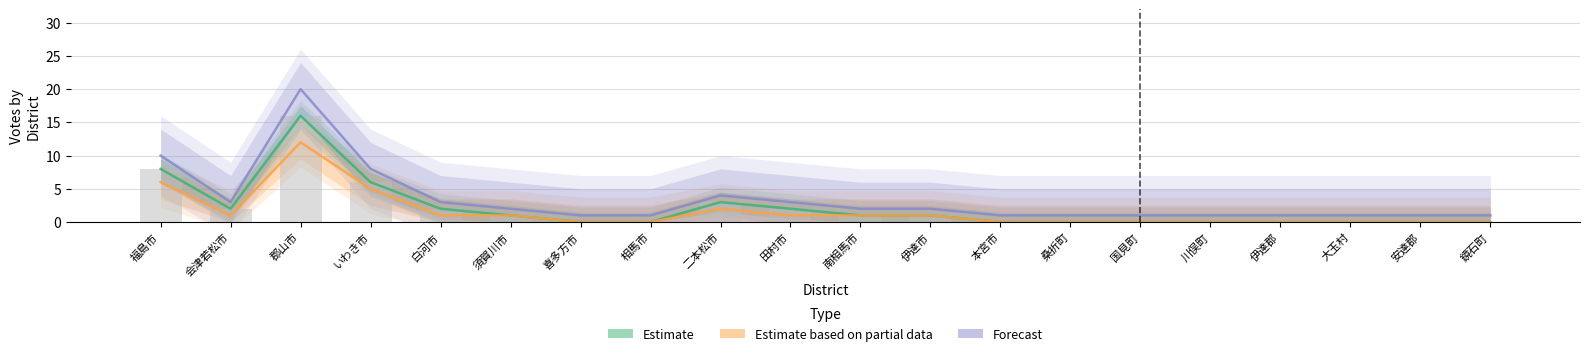

Is the value of Forecast at 二本松市 greater than the value of Estimate based on partial data at 伊達市?

Yes